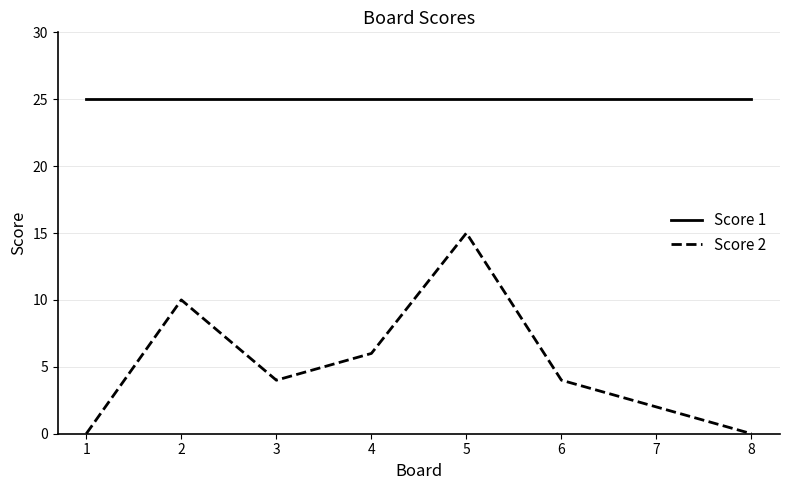

Is it true that Score 2 equals -5 at 8?

False